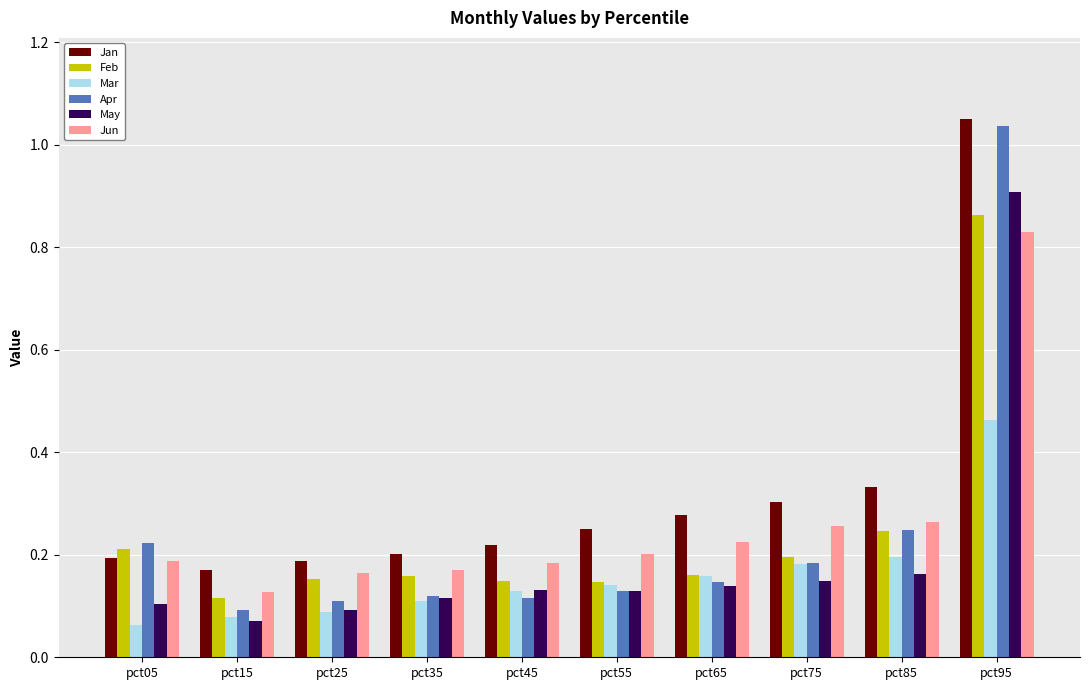

The Feb series shows 0.1 at pct15. True or false?

True